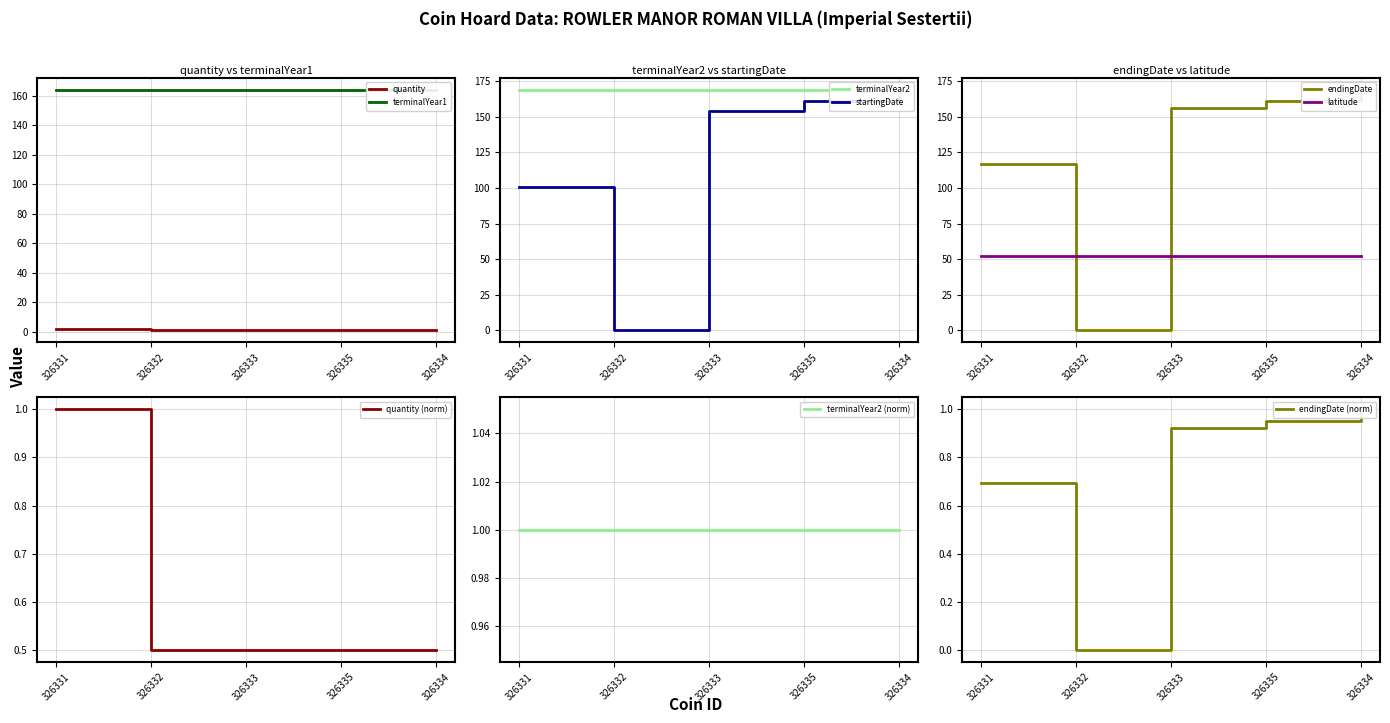

What is the label of the 4th point from the right?

326332